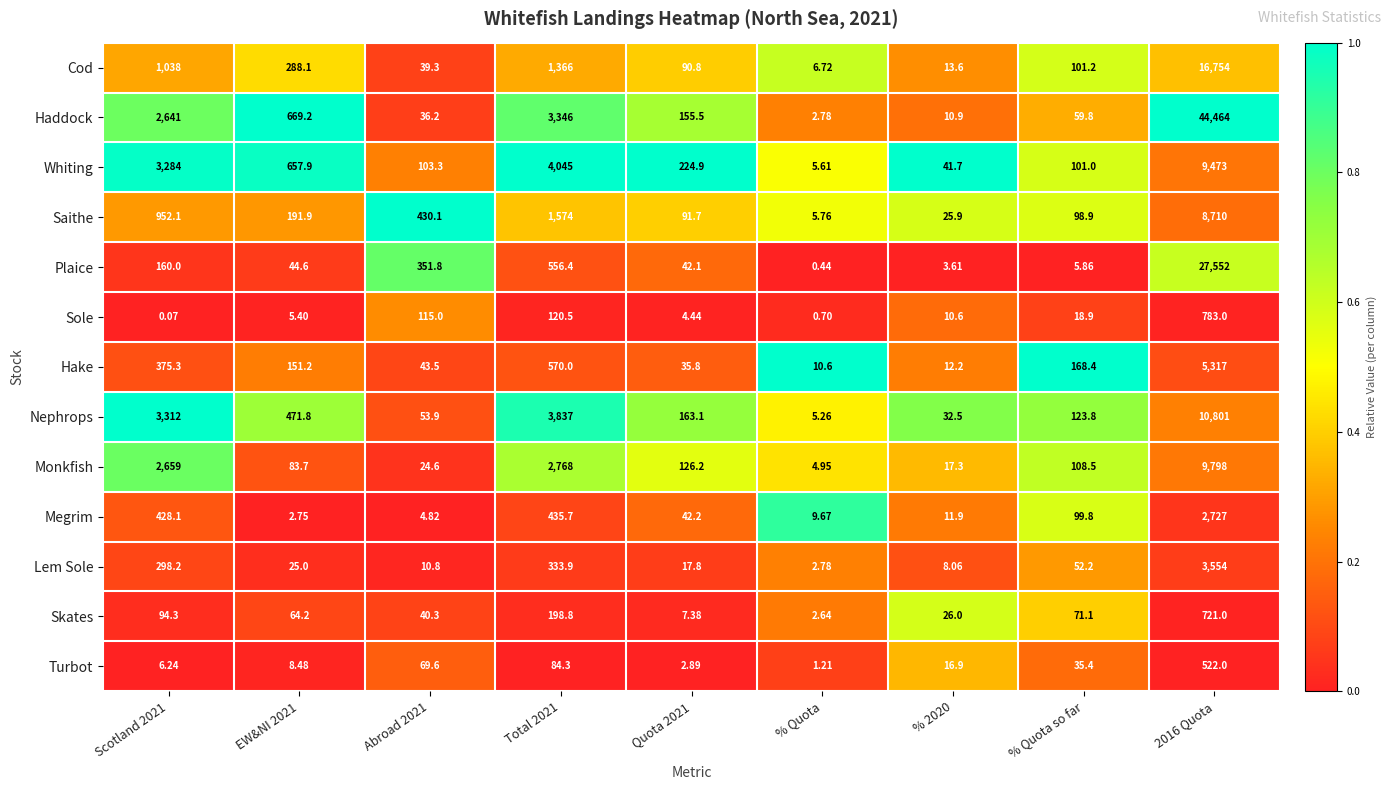

Is the value of Monkfish at % 2020 greater than the value of Lem Sole at Total 2021?

No